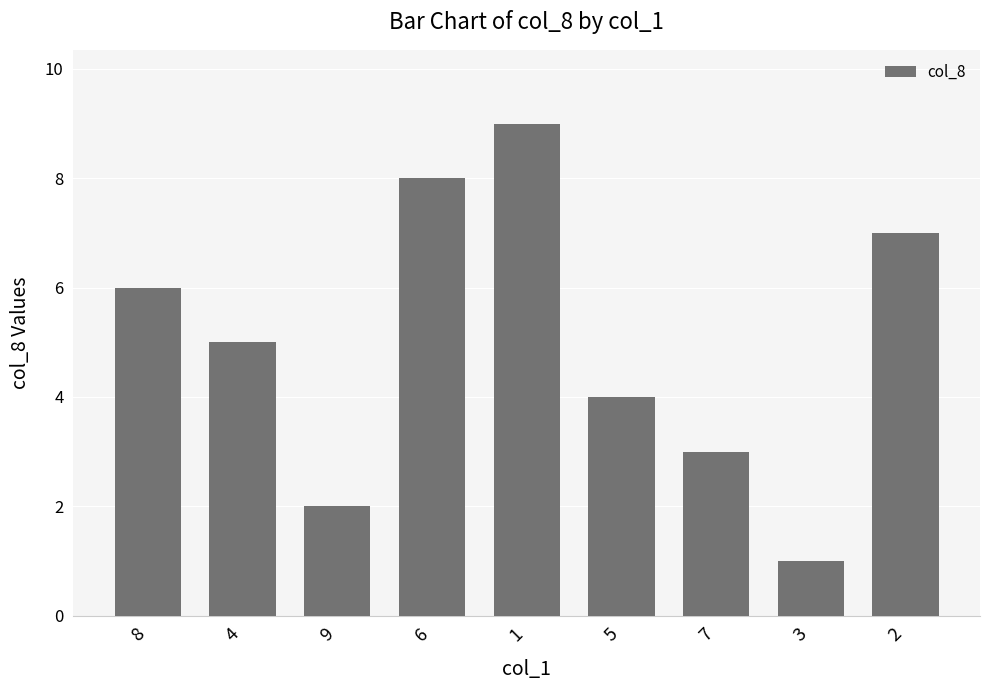

The value at 6 is 4. True or false?

False